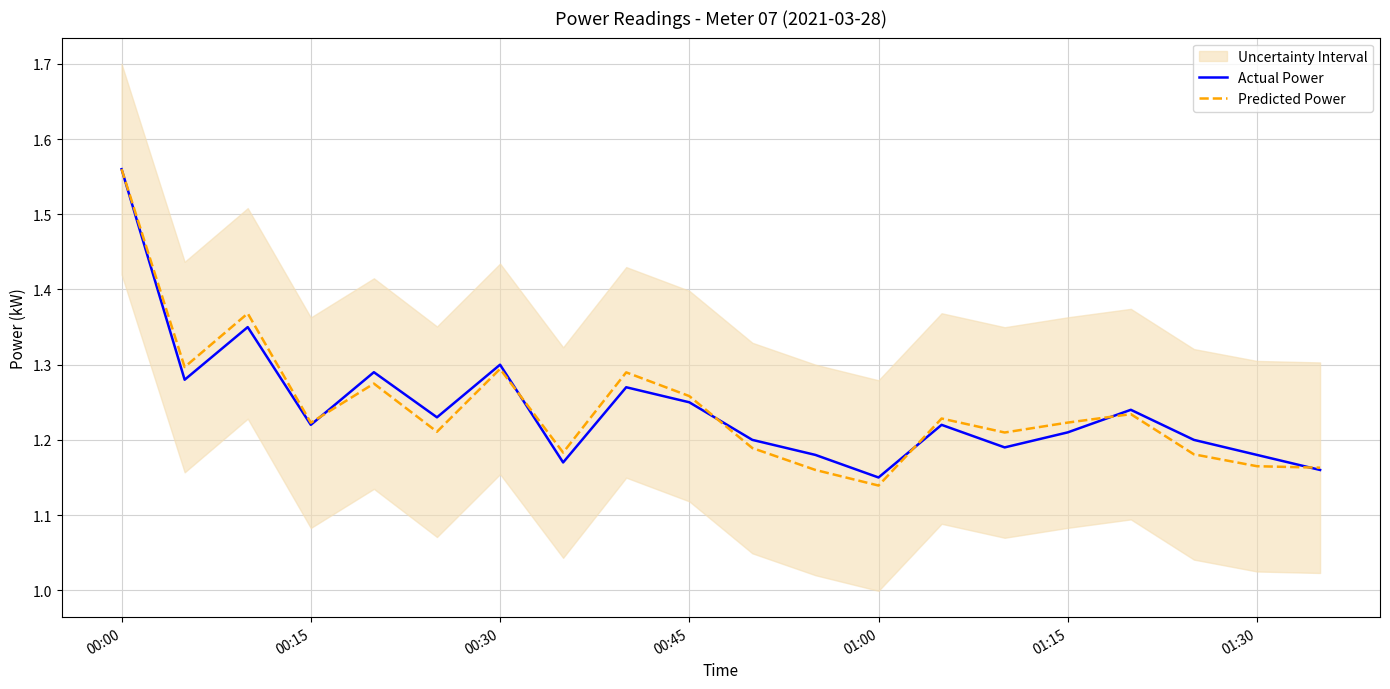

Which category has the highest value in the Actual Power series?

00:00